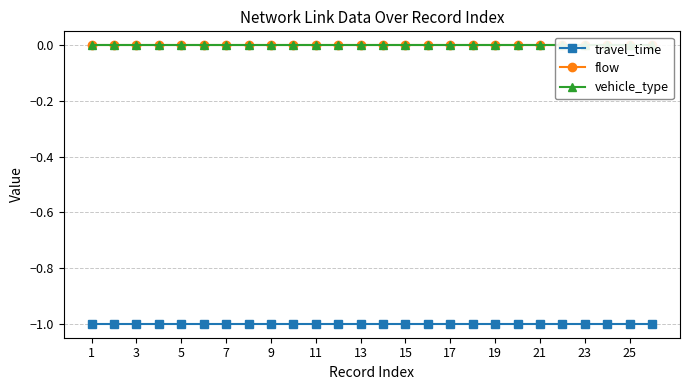

Is it true that travel_time equals -1 at 1?

True